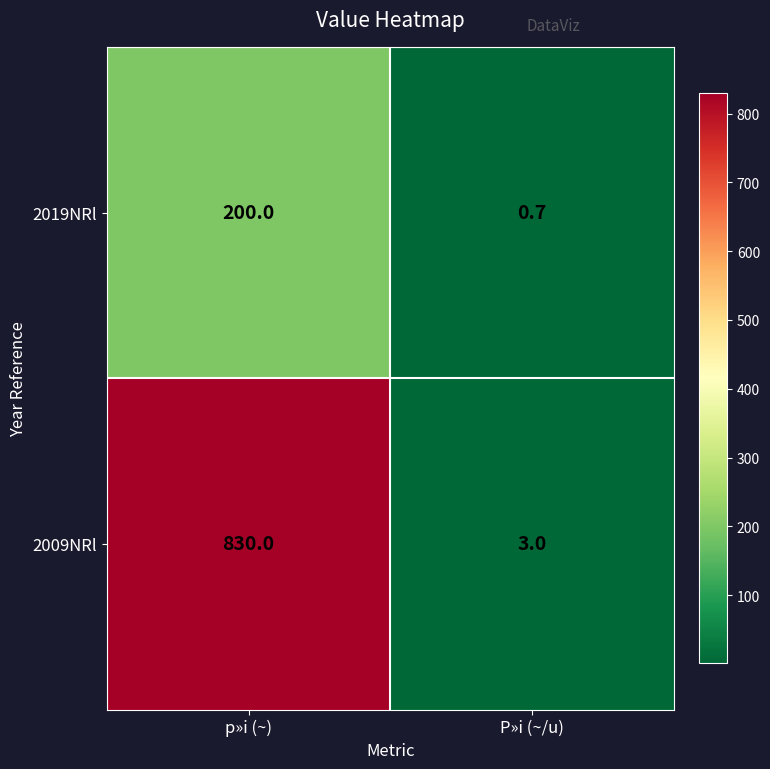

Reading left to right, extract all data points from this chart.

2019NRl: p»i (~)=200.0	P»i (~/u)=0.7
2009NRl: p»i (~)=830.0	P»i (~/u)=3.0